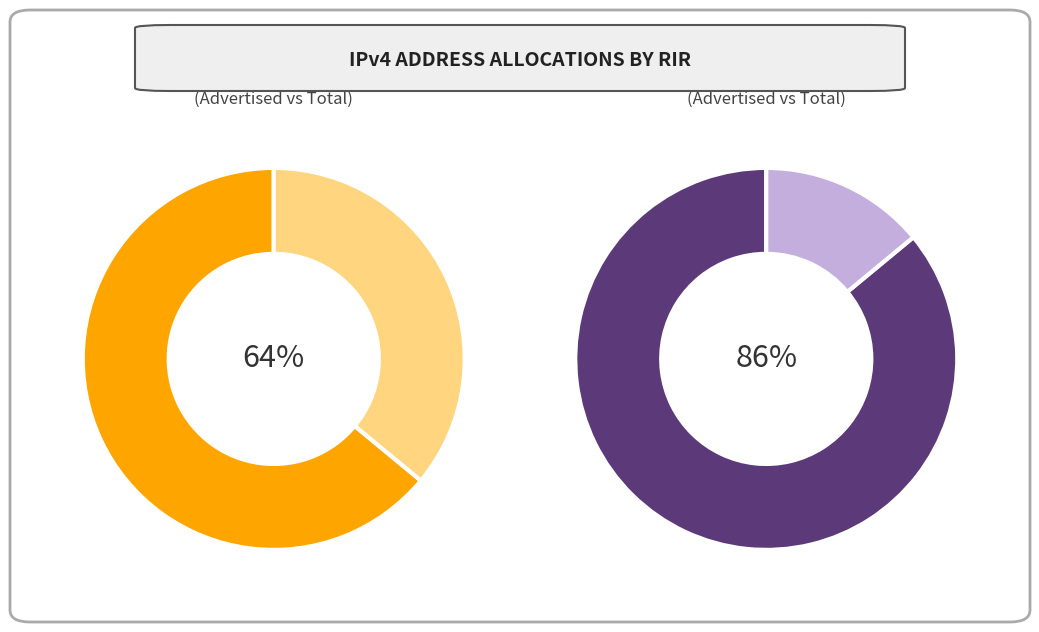

To the nearest percent, what percentage of the pie is arin?

39%